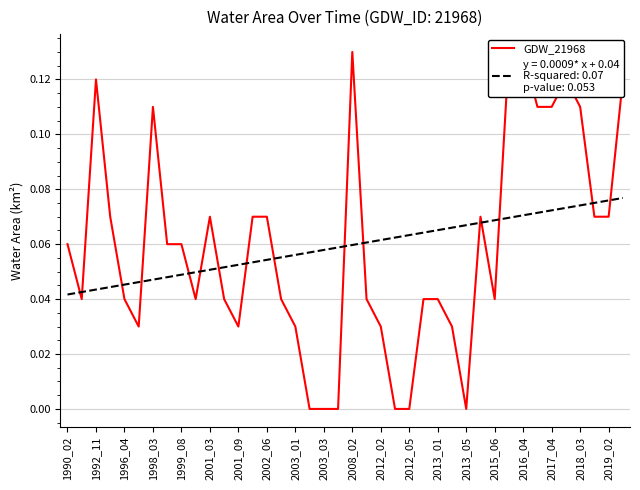

True or false: the data has more than 0 interior local peaks.

True